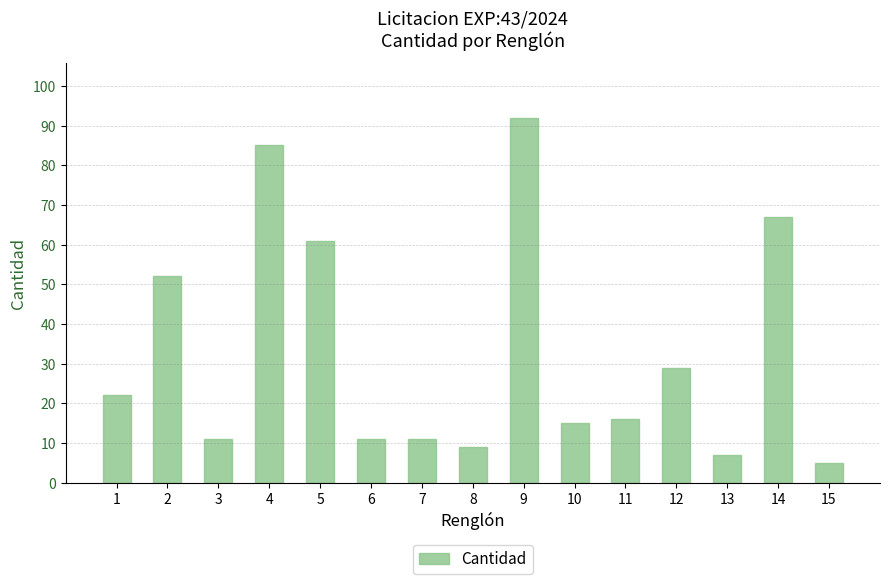

Which category has the highest value across all series?

9